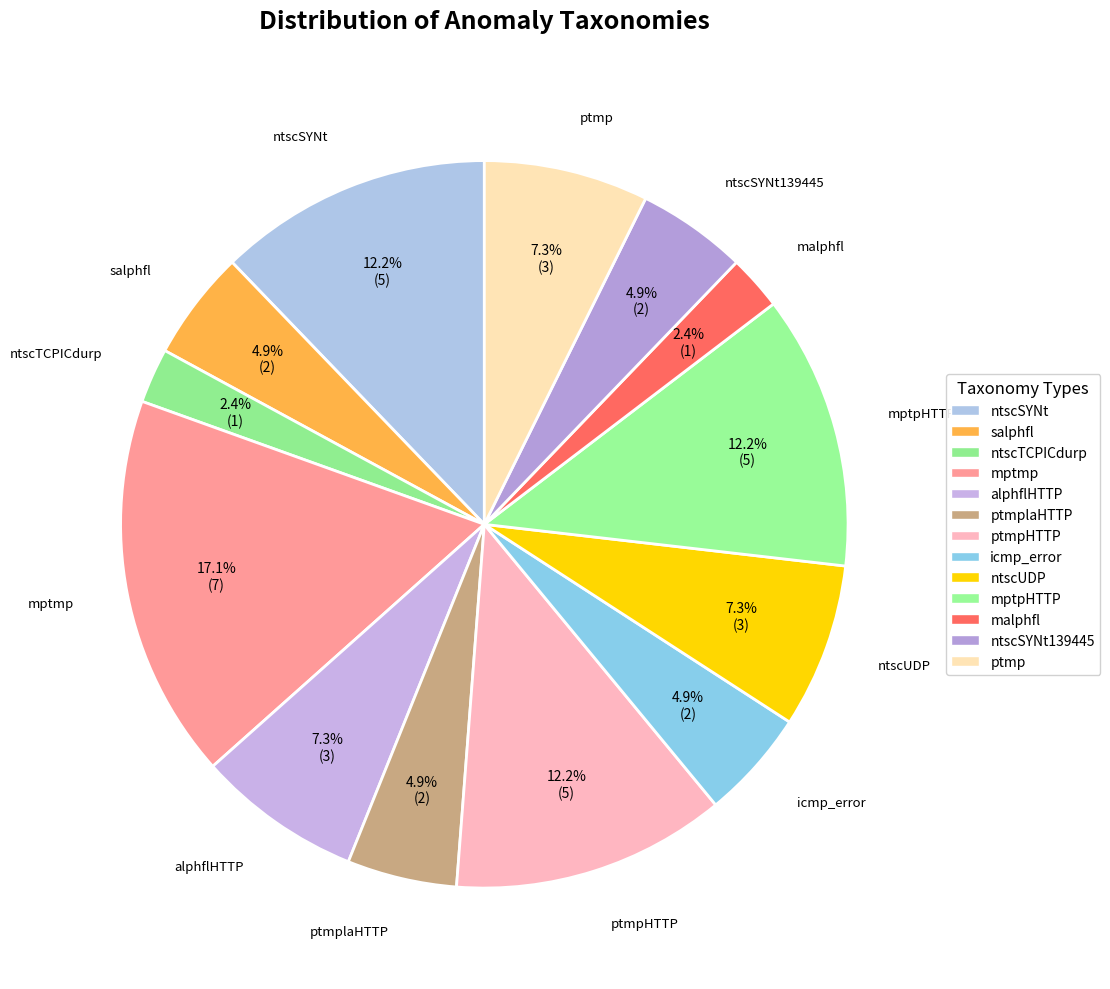

Count the number of slices in the pie.

13